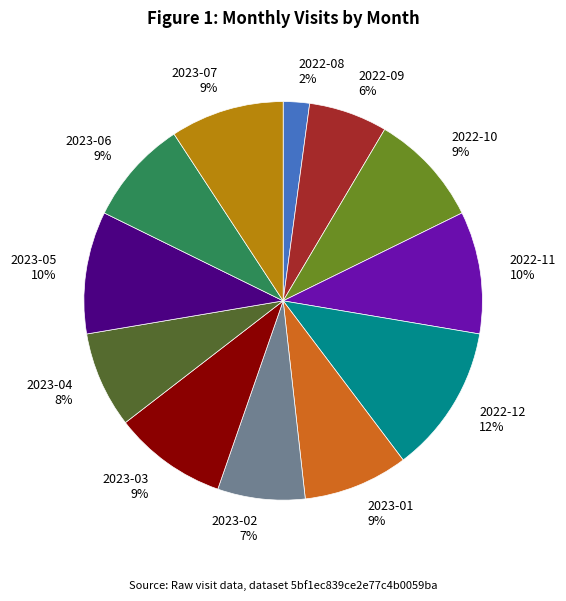

Which category has the biggest portion of the pie?

2022-12